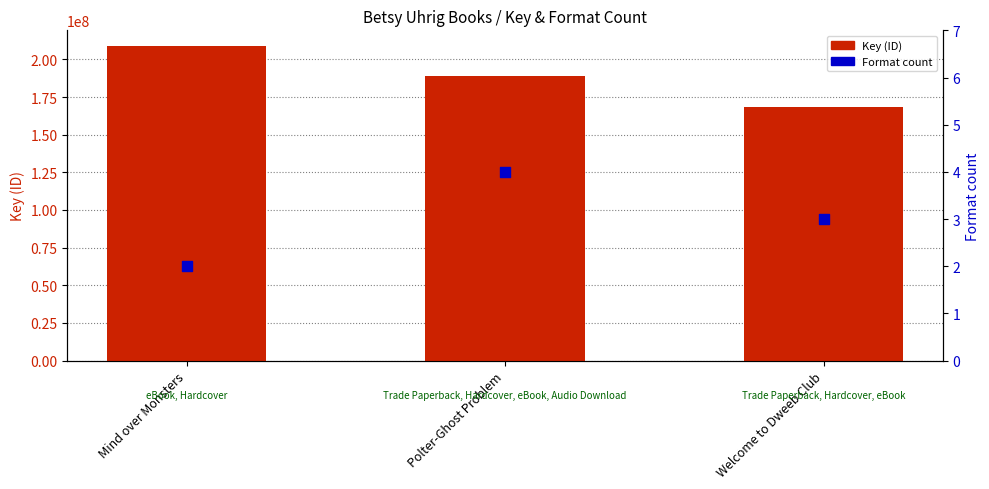

Which series reaches the maximum Y coordinate?

Key (ID)